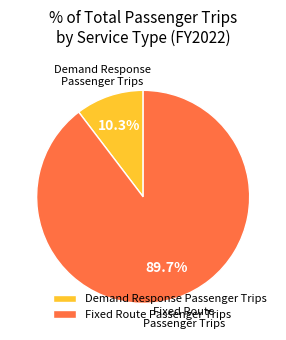

What is the largest slice in the pie chart?

Fixed Route Passenger Trips